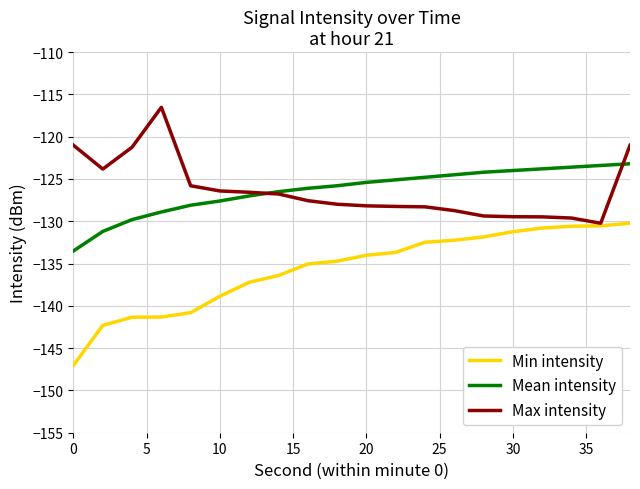

What is the lowest value of the Min intensity series?

-147.0